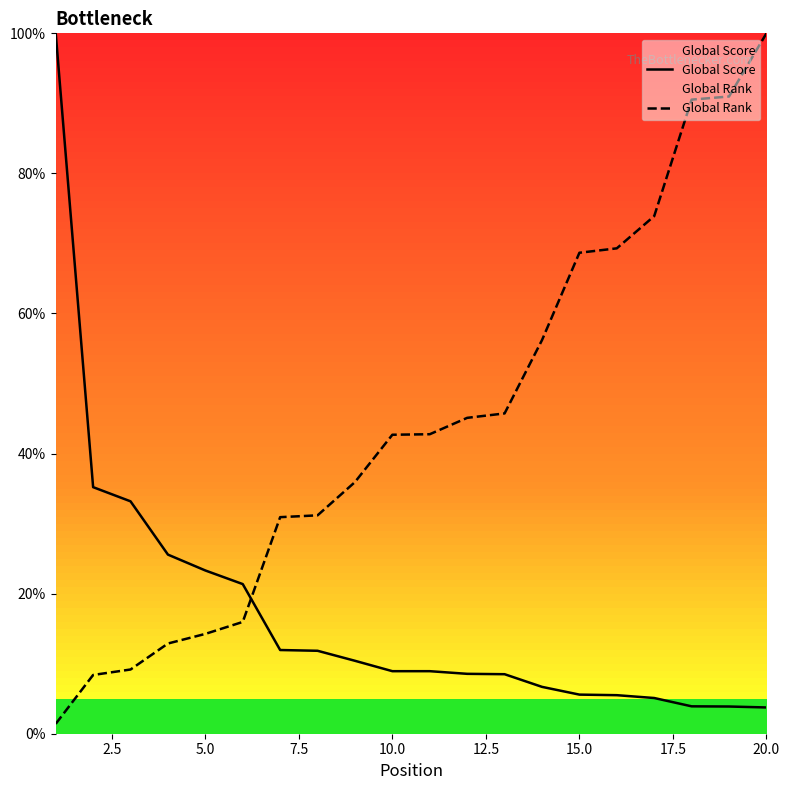

What is the maximum value shown in the chart?

100.0